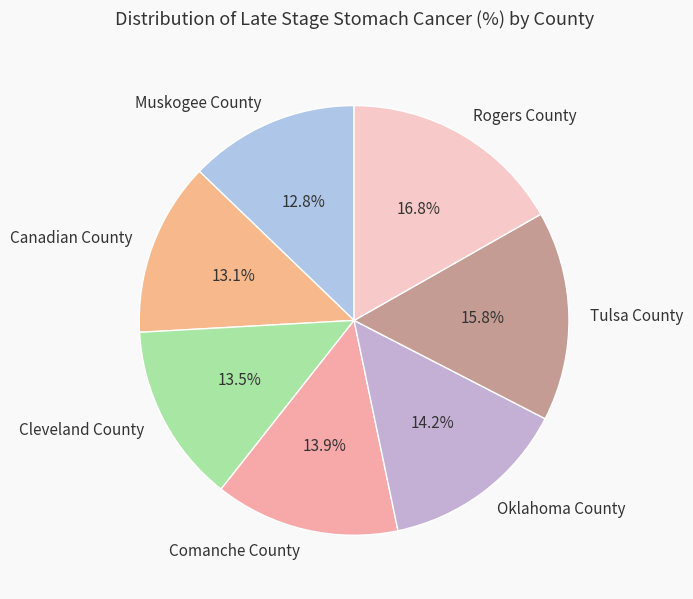

Which category has the biggest portion of the pie?

Rogers County